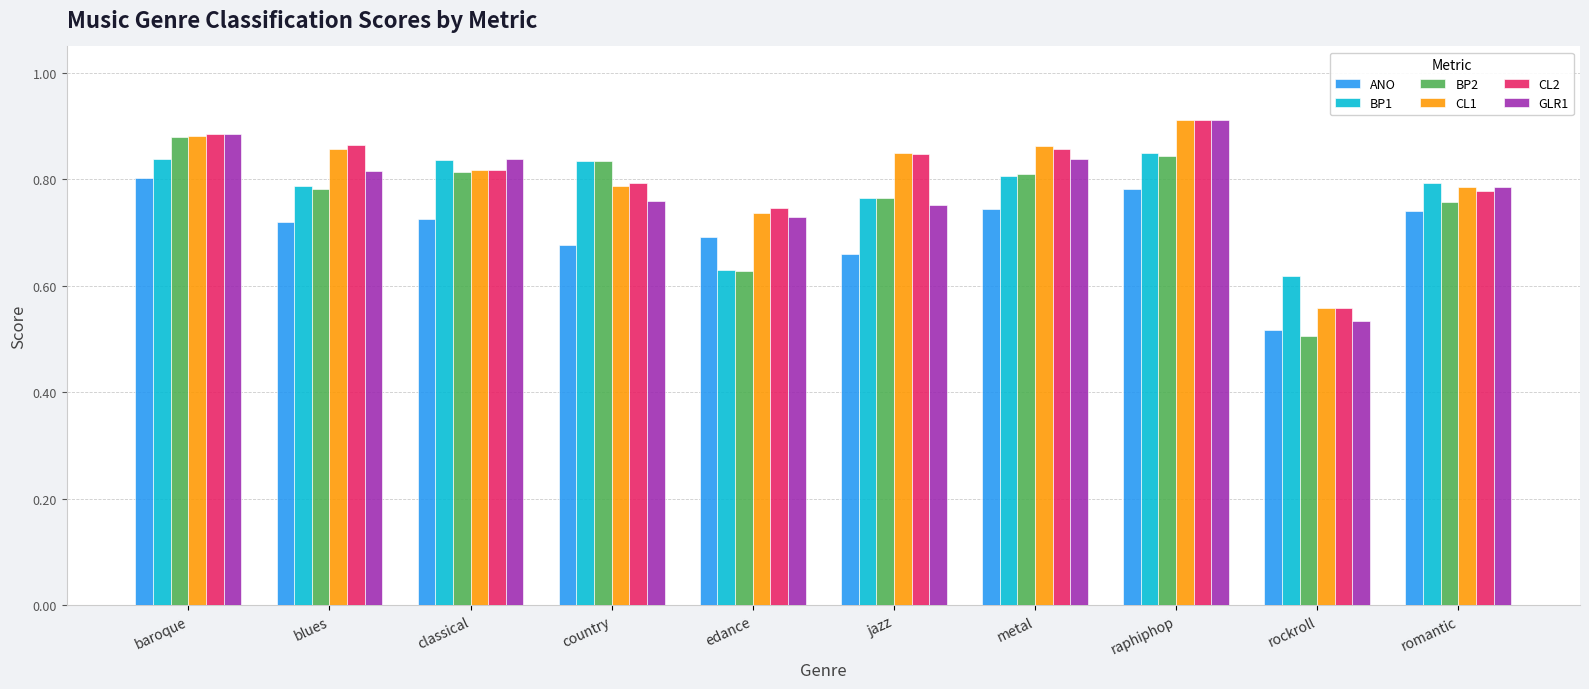

What position from the left is rockroll?

9